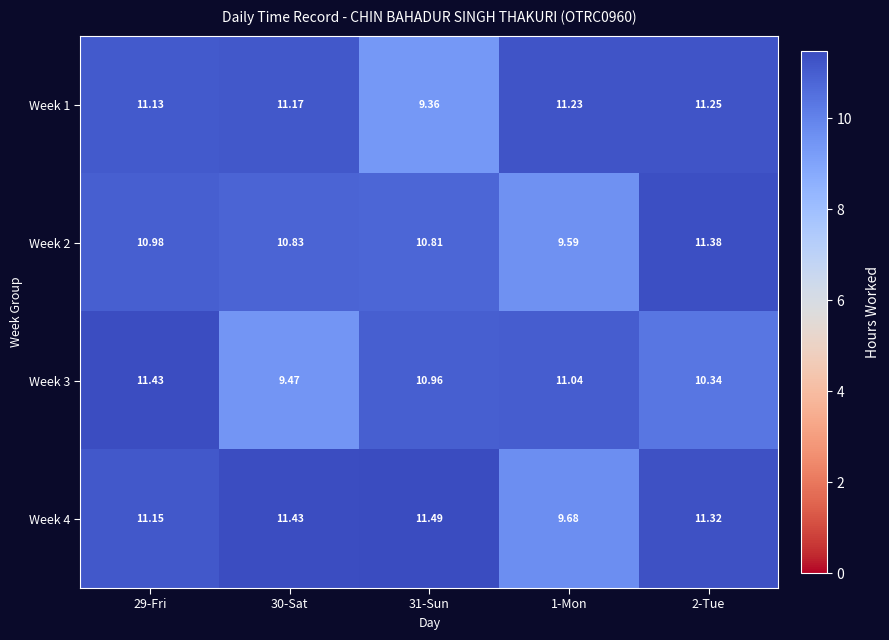

Is the value of Week 2 at 31-Sun greater than the value of Week 4 at 29-Fri?

No